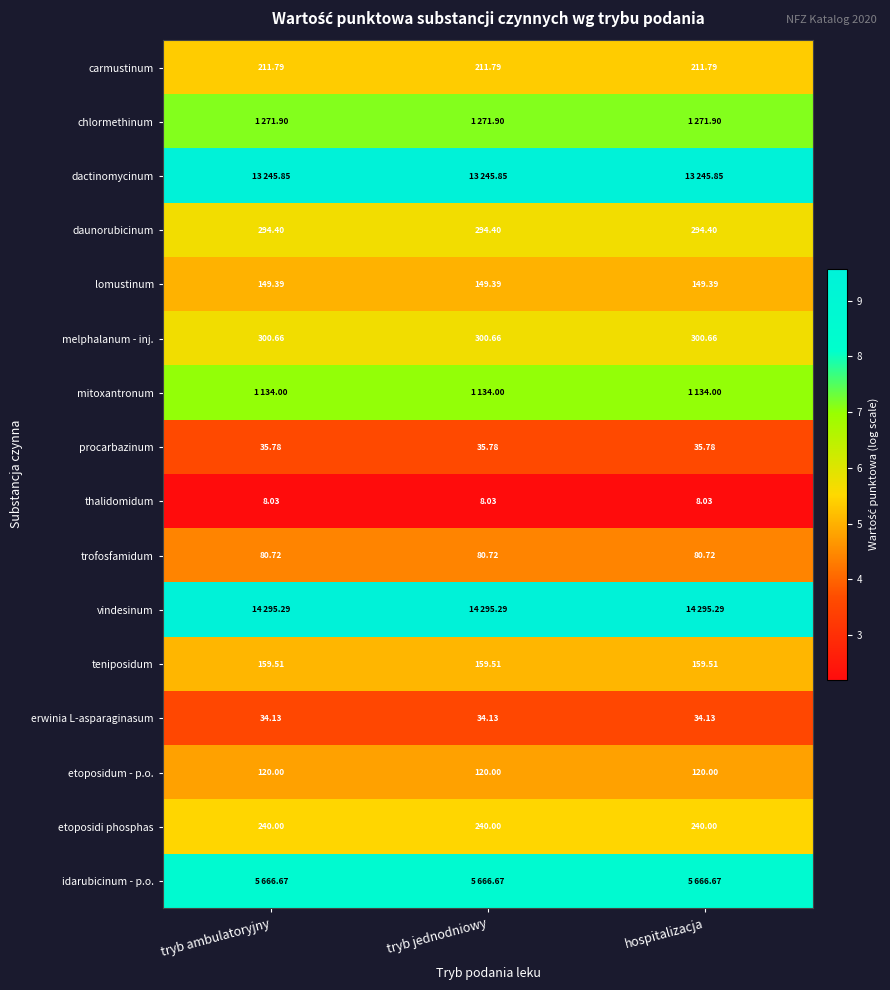

Is the value of daunorubicinum at tryb jednodniowy greater than the value of melphalanum - inj. at tryb ambulatoryjny?

No